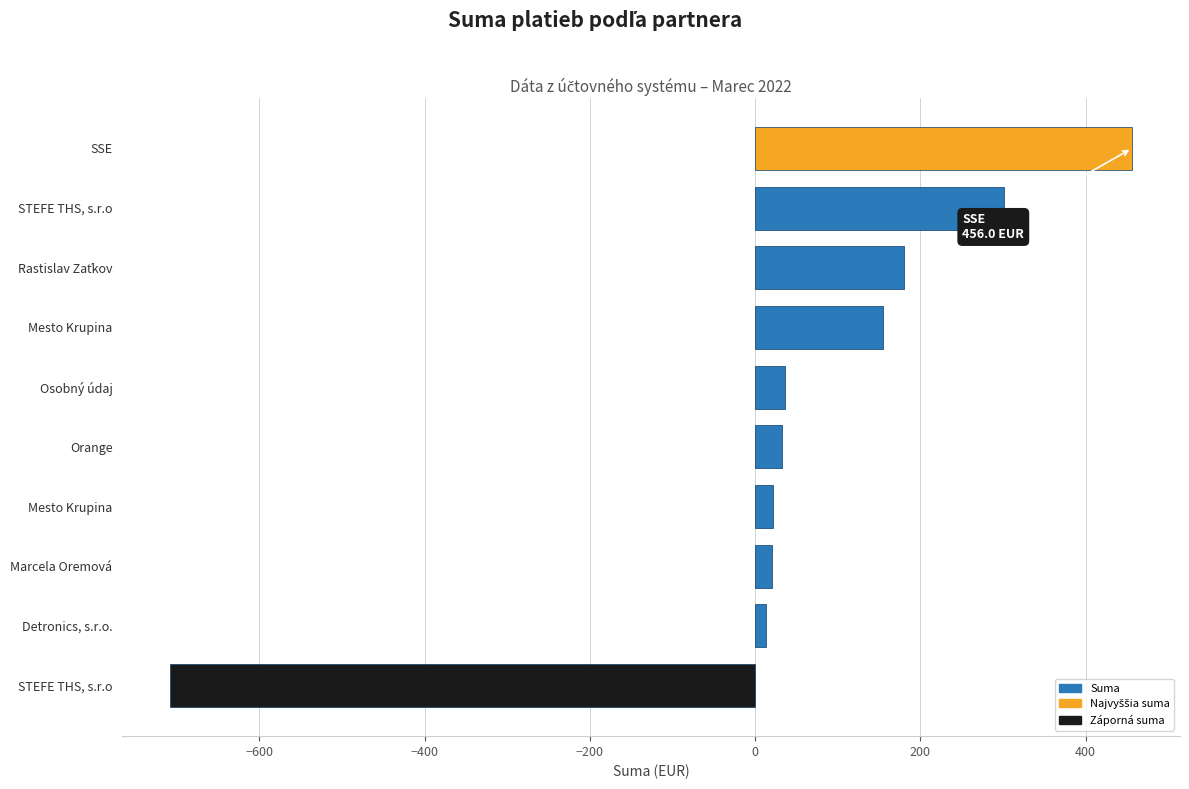

Are the bars grouped side by side (vs. stacked)?

No